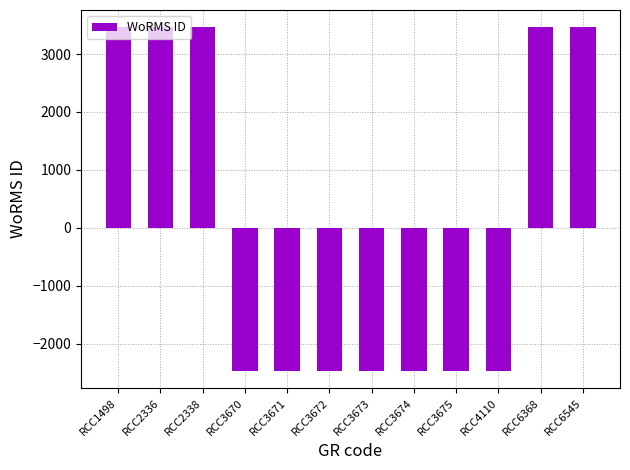

What is the change in value from RCC2336 to RCC4110?

-5937.0